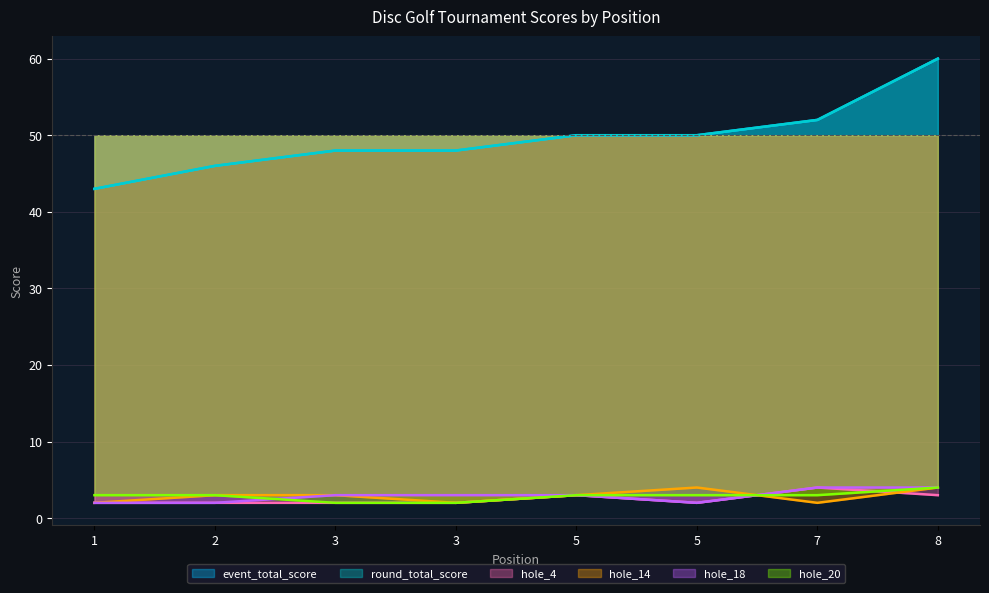

What is the maximum value shown in the chart?

60